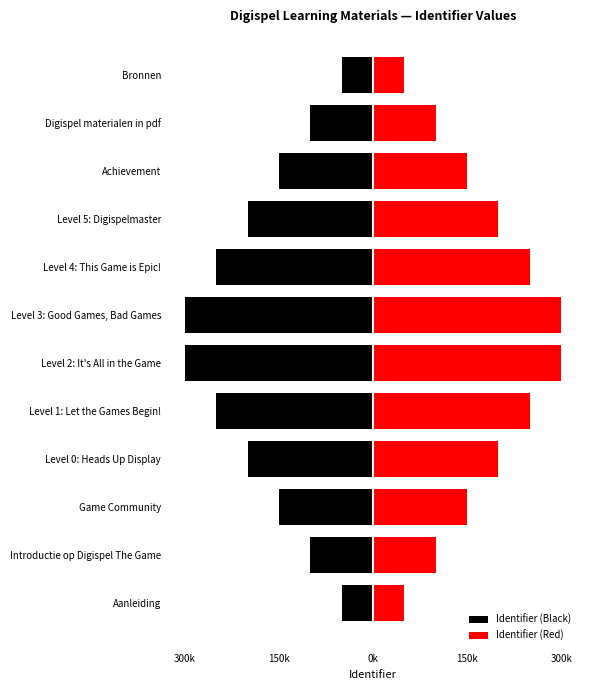

What is the difference between the maximum and minimum values in the Identifier (Black) series?

250000.0